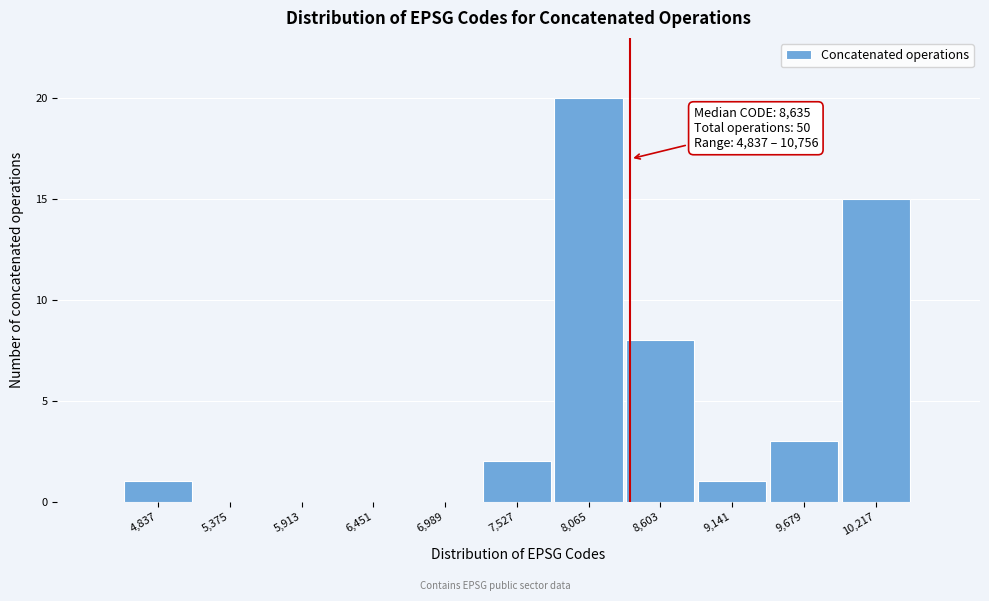

Reading left to right, what are all the values shown in this chart?

4,837=1	5,375=0	5,913=0	6,451=0	6,989=0	7,527=2	8,065=20	8,603=8	9,141=1	9,679=3	10,217=15